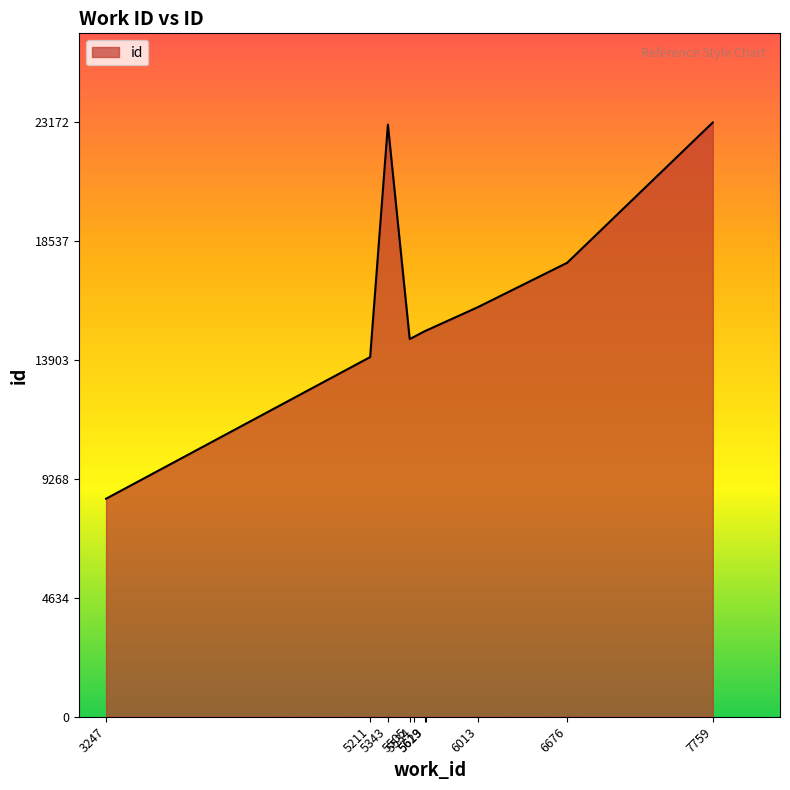

What is the minimum value shown in the chart?

8501